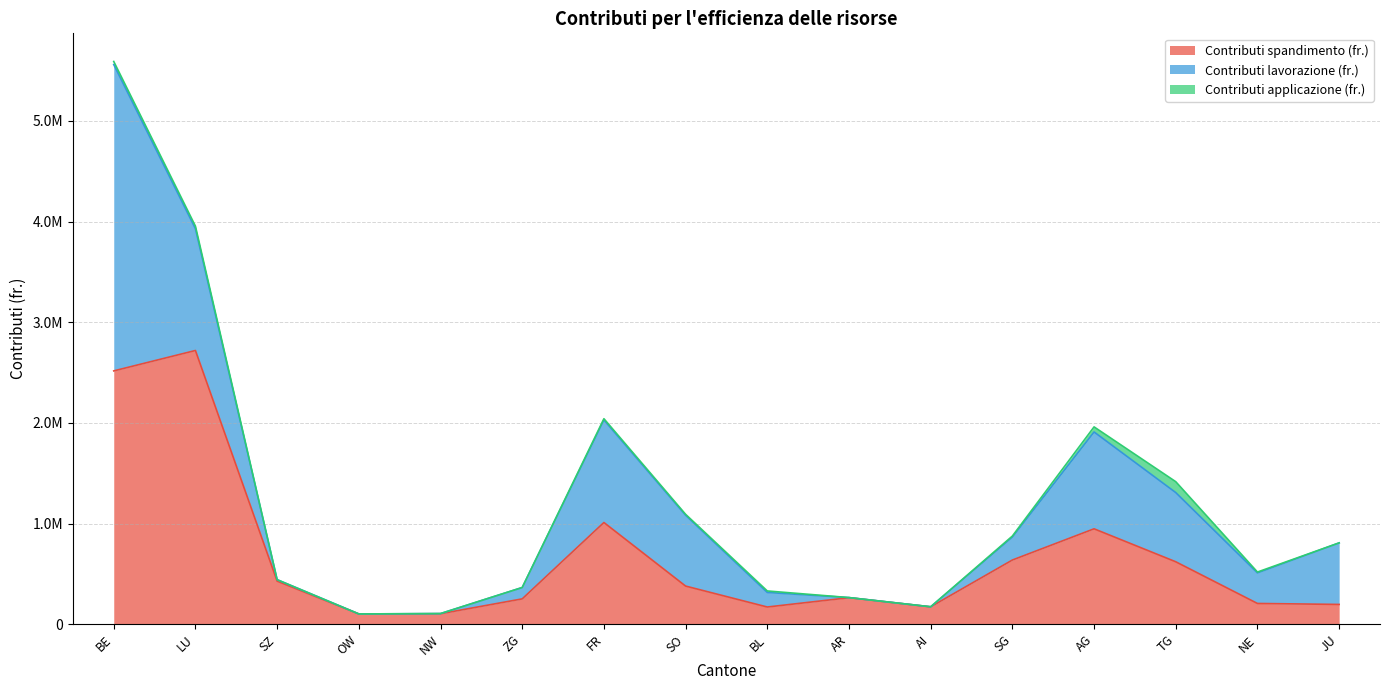

List the series in order of their overall mean, highest first.

Contributi spandimento (fr.), Contributi lavorazione (fr.), Contributi applicazione (fr.)